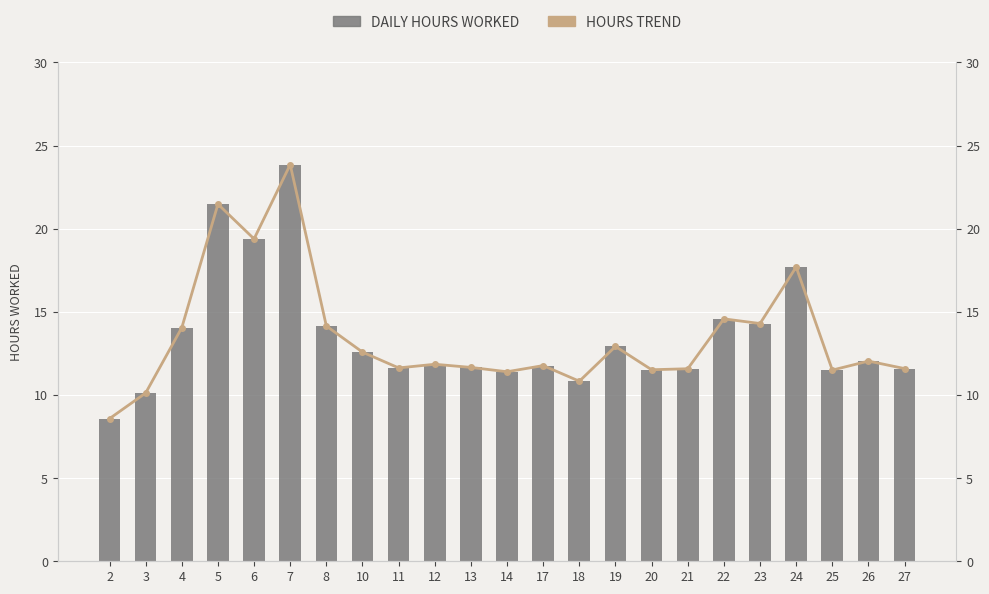

At which label does Hours Trend reach its minimum?

2